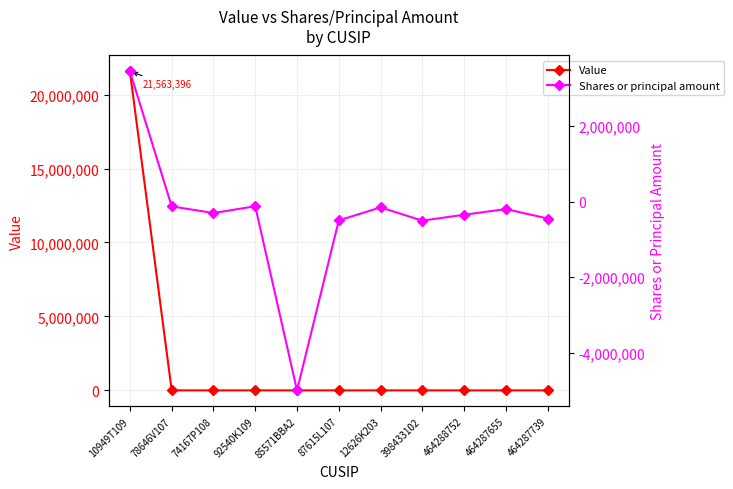

Reading right to left, extract all data points from this chart.

Value: 464287739=0	464287655=0	464288752=0	398433102=0	12626K203=0	87615L107=0	85571BBA2=0	92540K109=0	74167P108=0	78646V107=0	10949T109=21563396
Shares or principal amount: 464287739=-450000	464287655=-200000	464288752=-350000	398433102=-505954	12626K203=-155000	87615L107=-500000	85571BBA2=-5000000	92540K109=-125000	74167P108=-305000	78646V107=-127165	10949T109=3444632